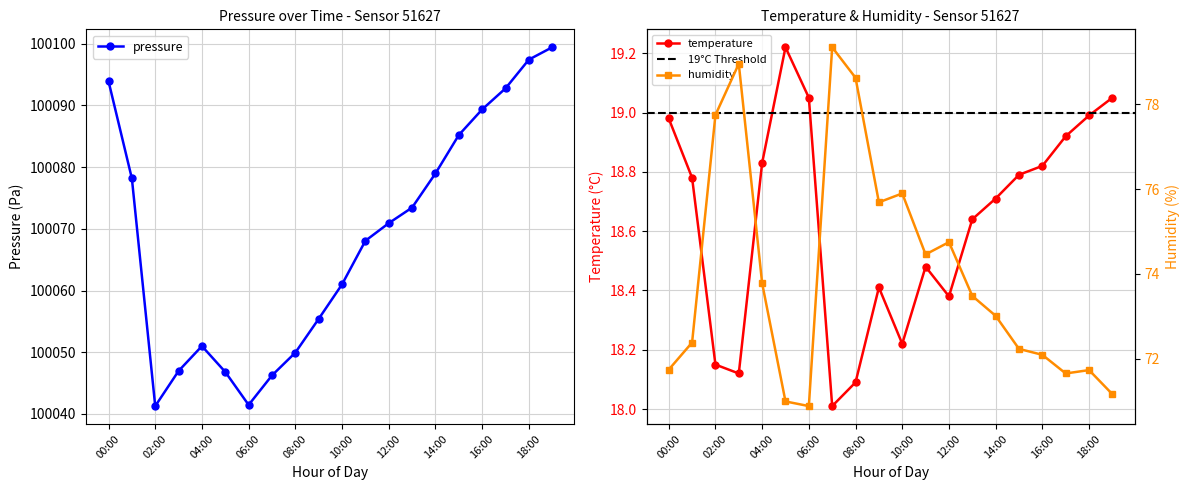

Reading right to left, transcribe all the data shown in this chart.

pressure: 19:00=100099.4	18:00=100097.4	17:00=100092.8	16:00=100089.3	15:00=100085.2	14:00=100079.0	13:00=100073.4	12:00=100070.9	11:00=100068.1	10:00=100061.0	09:00=100055.4	08:00=100049.9	07:00=100046.2	06:00=100041.5	05:00=100046.8	04:00=100051.0	03:00=100047.0	02:00=100041.3	01:00=100078.2	00:00=100093.9
temperature: 19:00=19.1	18:00=19.0	17:00=18.9	16:00=18.8	15:00=18.8	14:00=18.7	13:00=18.6	12:00=18.4	11:00=18.5	10:00=18.2	09:00=18.4	08:00=18.1	07:00=18.0	06:00=19.1	05:00=19.2	04:00=18.8	03:00=18.1	02:00=18.1	01:00=18.8	00:00=19.0
humidity: 19:00=71.2	18:00=71.7	17:00=71.7	16:00=72.1	15:00=72.2	14:00=73.0	13:00=73.5	12:00=74.8	11:00=74.5	10:00=75.9	09:00=75.7	08:00=78.6	07:00=79.3	06:00=70.9	05:00=71.0	04:00=73.8	03:00=79.0	02:00=77.8	01:00=72.4	00:00=71.7